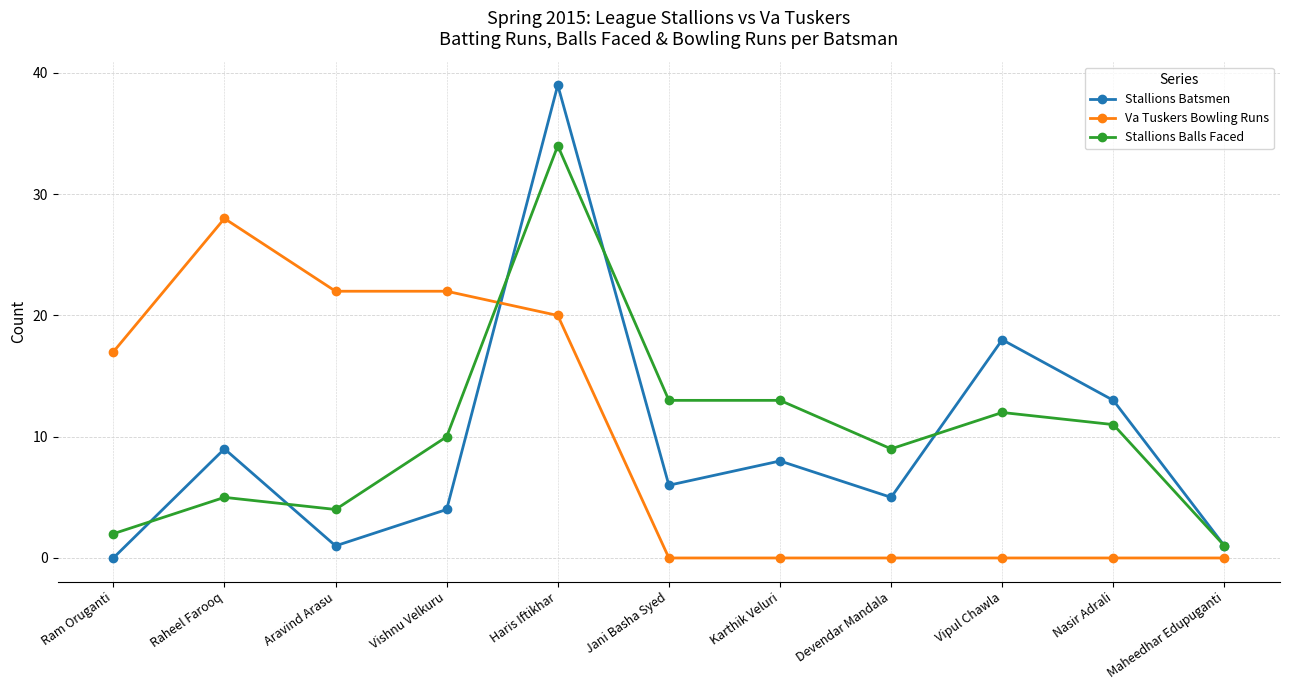

What is the label of the 8th point from the right?

Vishnu Velkuru